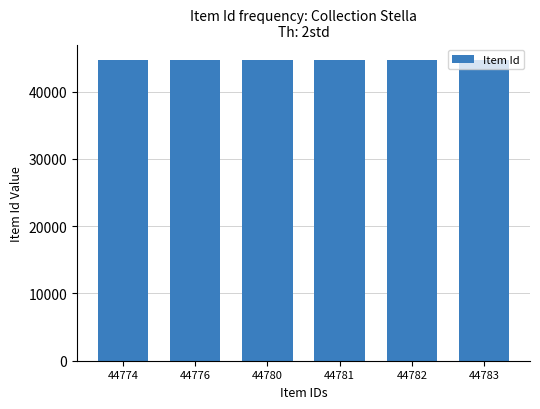

What is the ratio of the value at 44774 to the value at 44781?

1.0